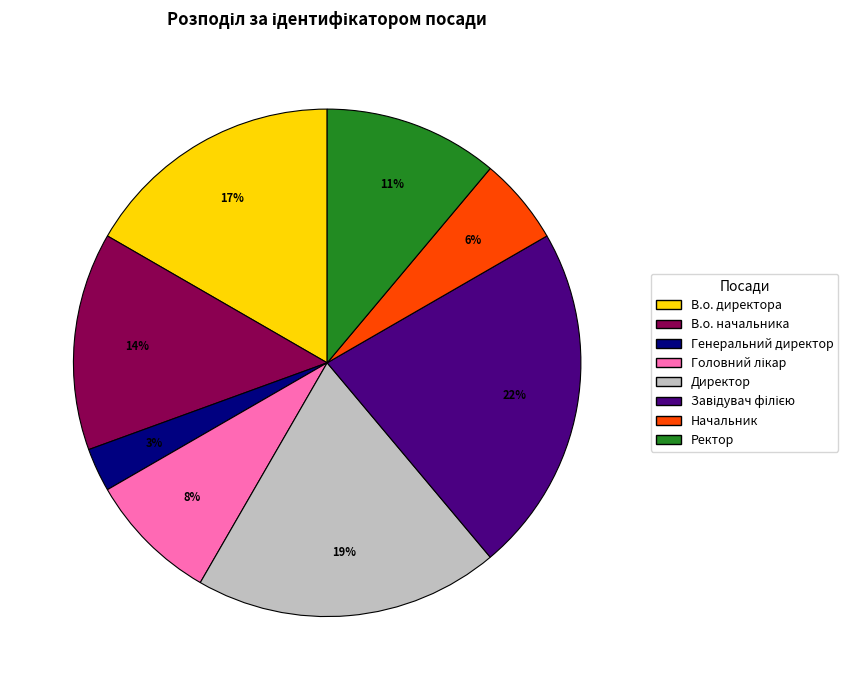

What is the smallest slice in the pie chart?

Генеральний директор